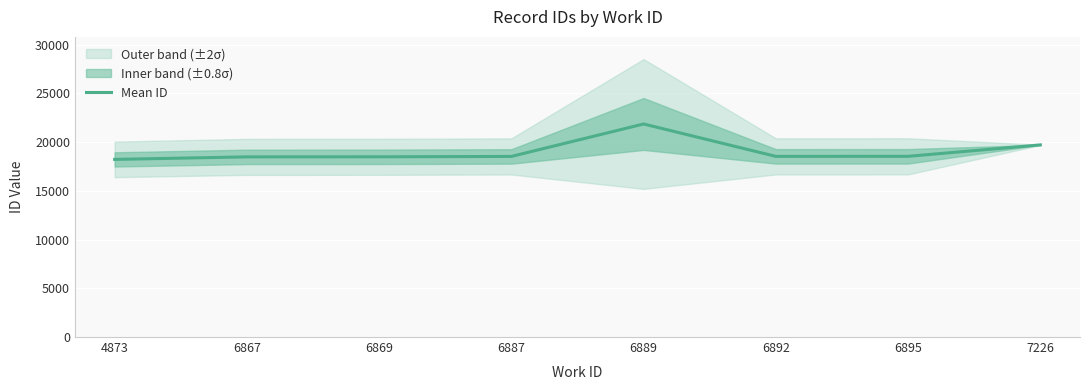

How many interior local valleys (lower than both neighbors) does the data have?

1